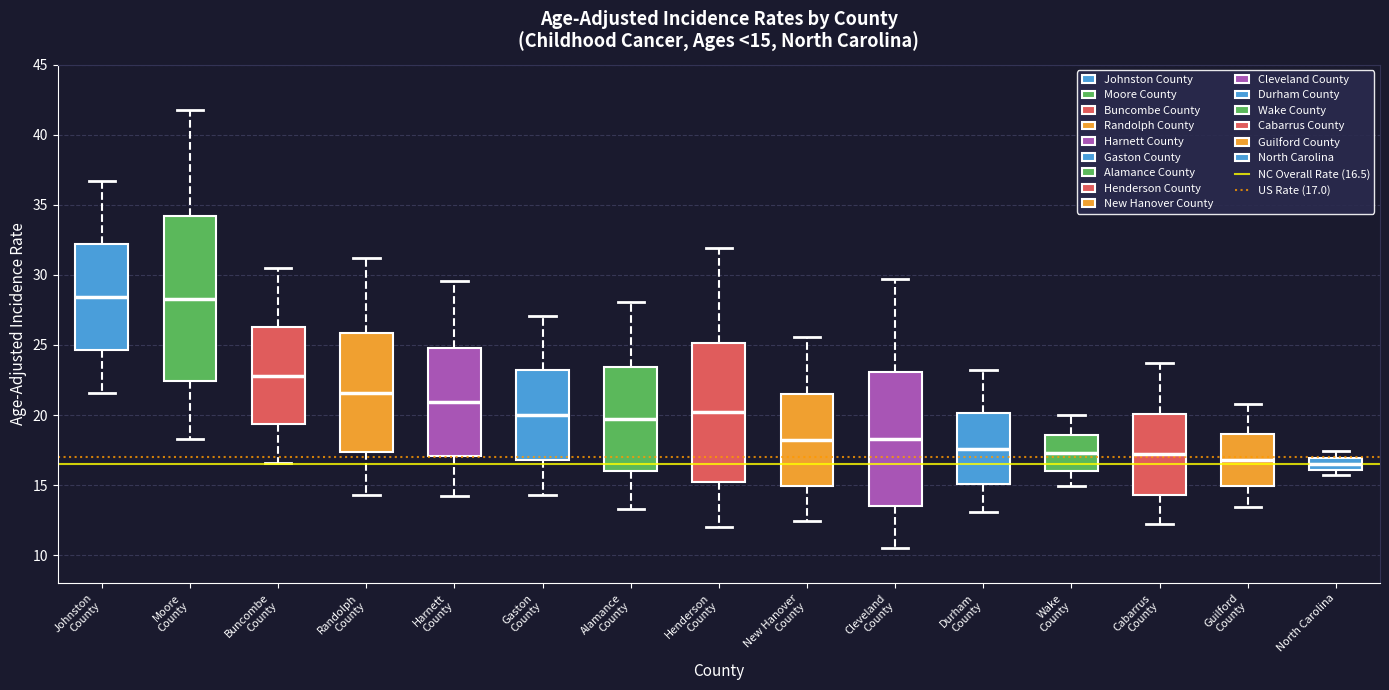

Comparing the boxes themselves (not the whiskers), which one is the tallest?

Moore County